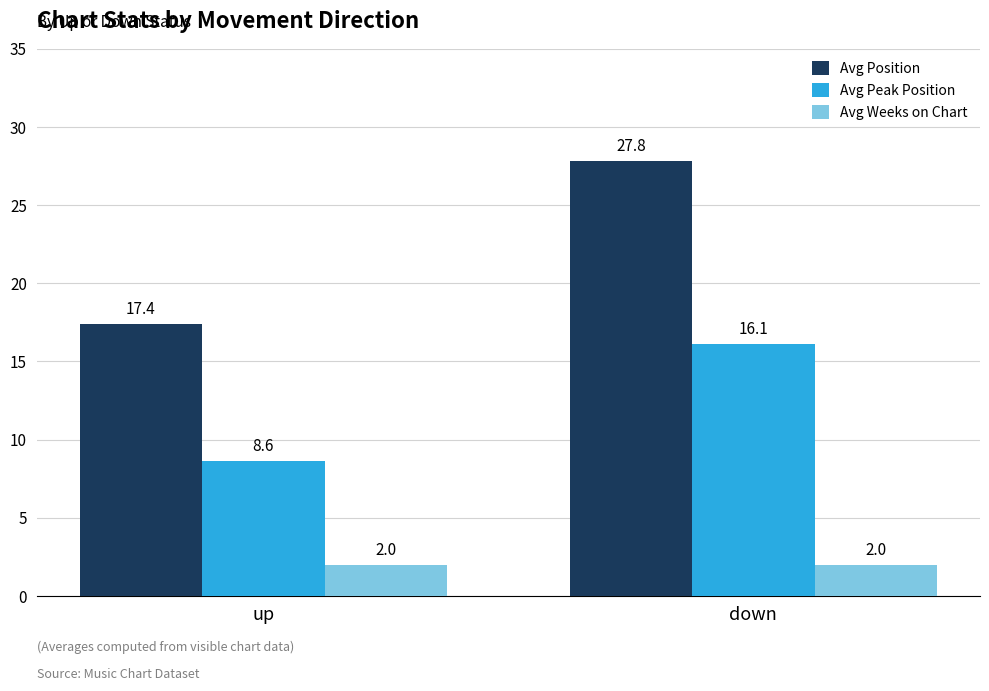

At which category is the sum across all series the highest?

down